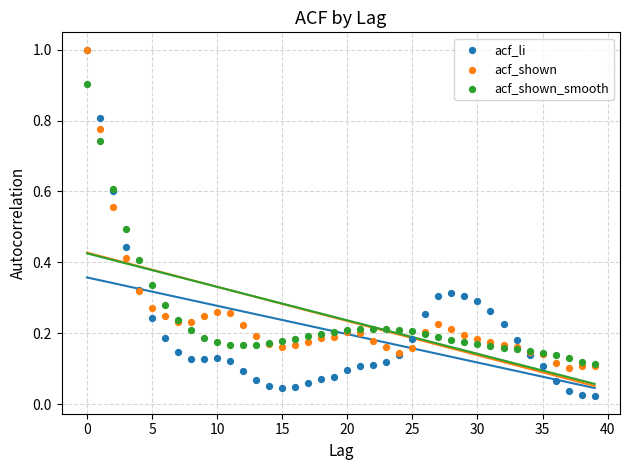

Which series contains the lowest Y value?

acf_li